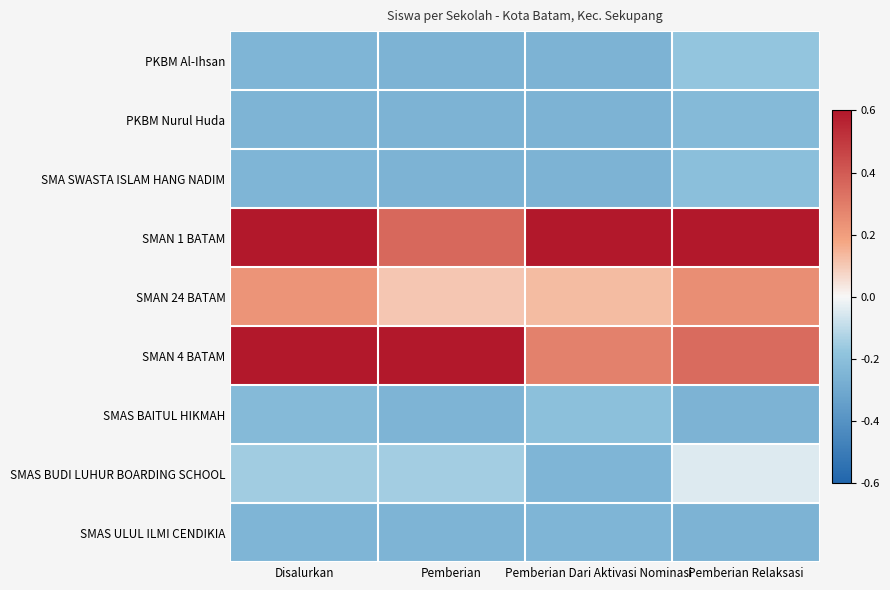

Which has a higher value, Pemberian Dari Aktivasi Nominasi or Disalurkan?

Disalurkan